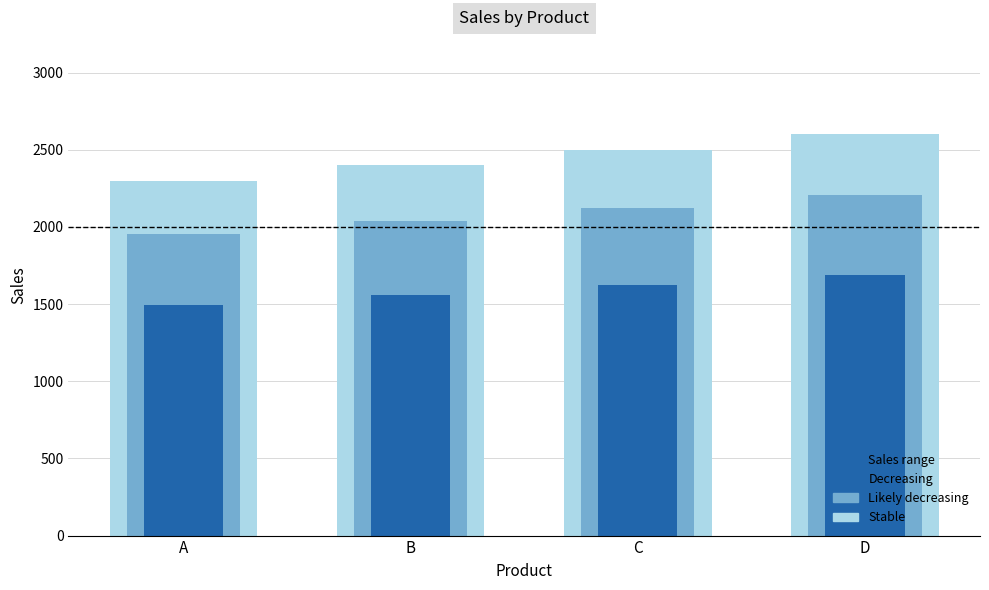

At which label is the value closest to 1592?

B